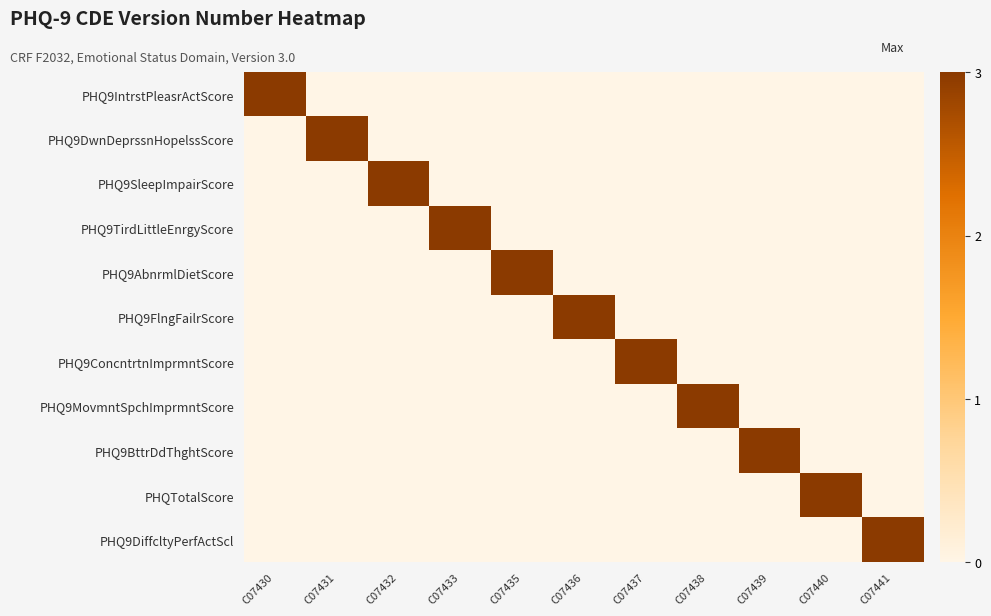

Reading right to left, extract all data points from this chart.

PHQ9IntrstPleasrActScore: C07441=0	C07440=0	C07439=0	C07438=0	C07437=0	C07436=0	C07435=0	C07433=0	C07432=0	C07431=0	C07430=3
PHQ9DwnDeprssnHopelssScore: C07441=0	C07440=0	C07439=0	C07438=0	C07437=0	C07436=0	C07435=0	C07433=0	C07432=0	C07431=3	C07430=0
PHQ9SleepImpairScore: C07441=0	C07440=0	C07439=0	C07438=0	C07437=0	C07436=0	C07435=0	C07433=0	C07432=3	C07431=0	C07430=0
PHQ9TirdLittleEnrgyScore: C07441=0	C07440=0	C07439=0	C07438=0	C07437=0	C07436=0	C07435=0	C07433=3	C07432=0	C07431=0	C07430=0
PHQ9AbnrmlDietScore: C07441=0	C07440=0	C07439=0	C07438=0	C07437=0	C07436=0	C07435=3	C07433=0	C07432=0	C07431=0	C07430=0
PHQ9FlngFailrScore: C07441=0	C07440=0	C07439=0	C07438=0	C07437=0	C07436=3	C07435=0	C07433=0	C07432=0	C07431=0	C07430=0
PHQ9ConcntrtnImprmntScore: C07441=0	C07440=0	C07439=0	C07438=0	C07437=3	C07436=0	C07435=0	C07433=0	C07432=0	C07431=0	C07430=0
PHQ9MovmntSpchImprmntScore: C07441=0	C07440=0	C07439=0	C07438=3	C07437=0	C07436=0	C07435=0	C07433=0	C07432=0	C07431=0	C07430=0
PHQ9BttrDdThghtScore: C07441=0	C07440=0	C07439=3	C07438=0	C07437=0	C07436=0	C07435=0	C07433=0	C07432=0	C07431=0	C07430=0
PHQTotalScore: C07441=0	C07440=3	C07439=0	C07438=0	C07437=0	C07436=0	C07435=0	C07433=0	C07432=0	C07431=0	C07430=0
PHQ9DiffcltyPerfActScl: C07441=3	C07440=0	C07439=0	C07438=0	C07437=0	C07436=0	C07435=0	C07433=0	C07432=0	C07431=0	C07430=0